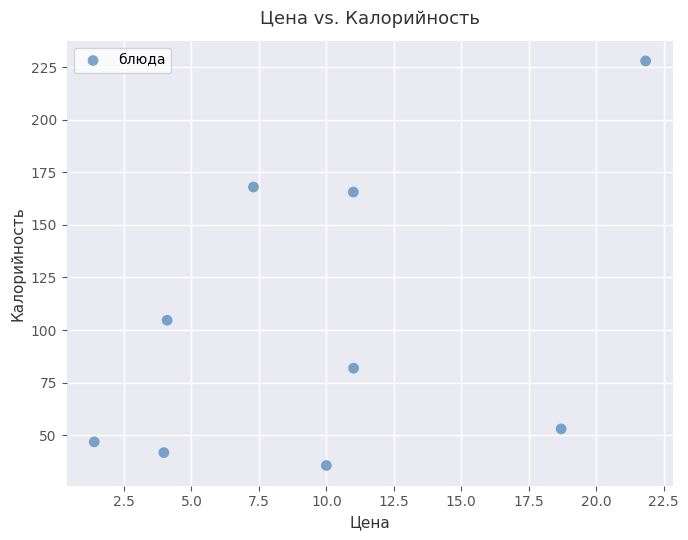

What Y value in the scatter plot is closest to 131?

104.7